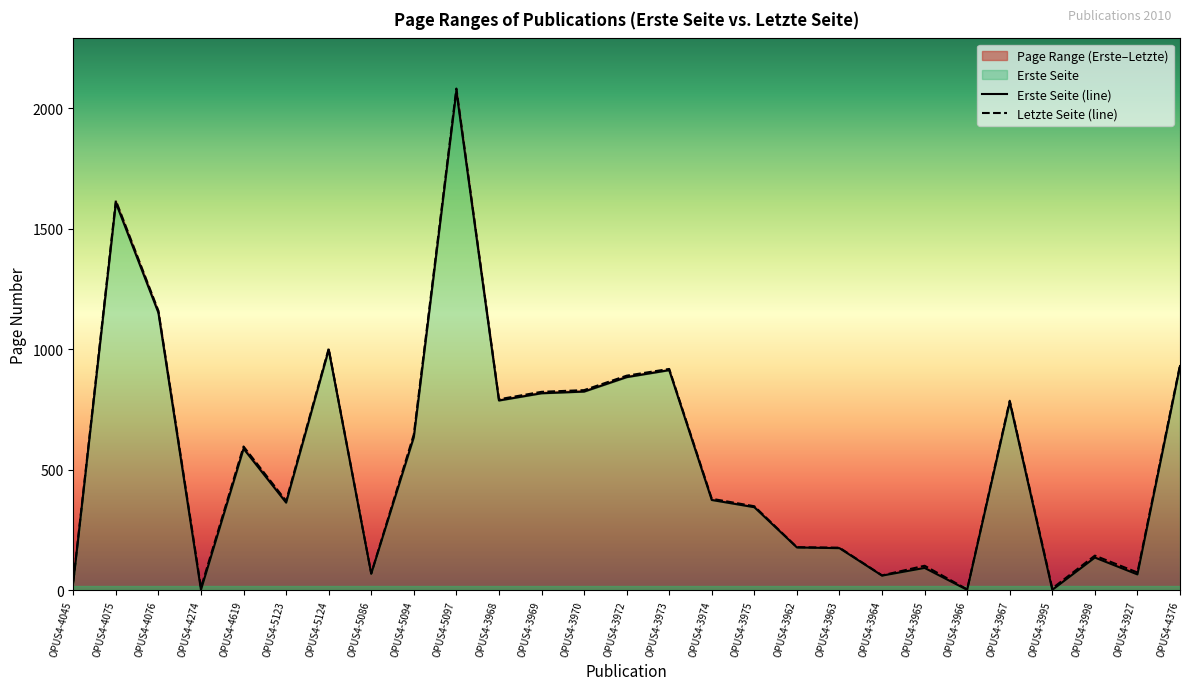

Where is the first local maximum for Letzte Seite (line)?

OPUS4-4075